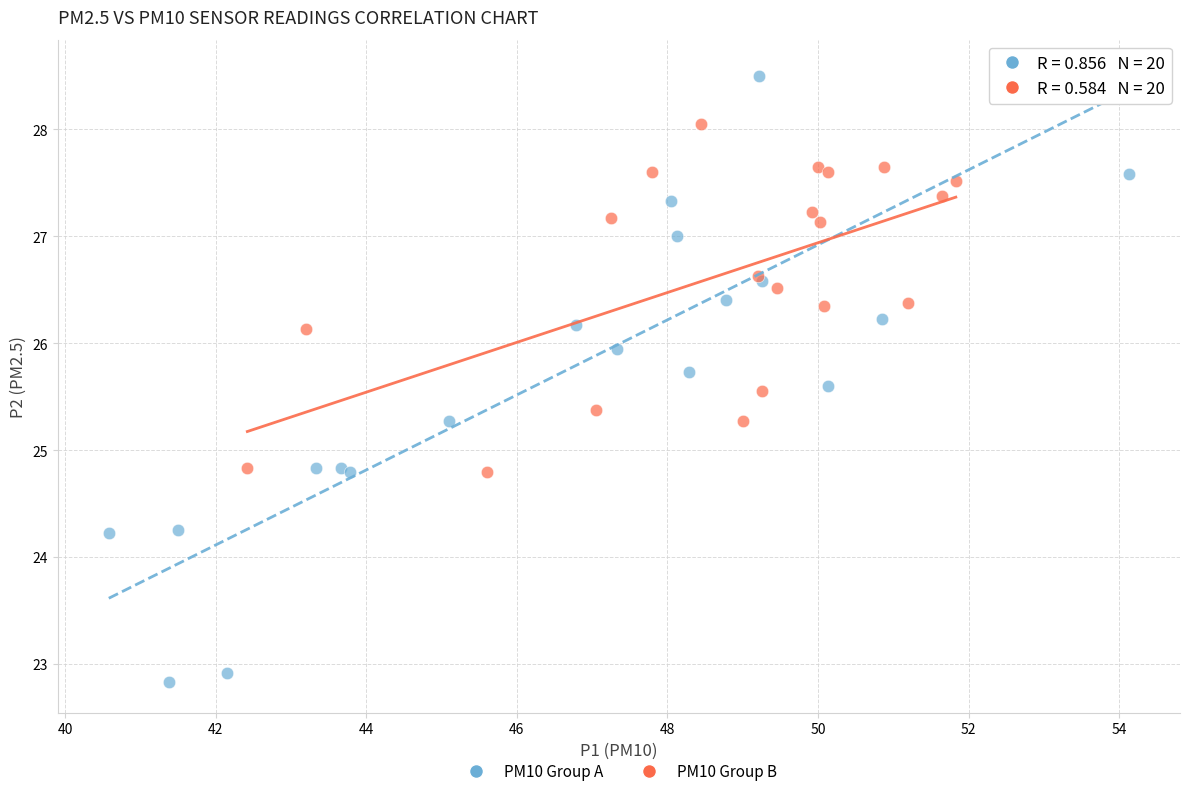

Which series has the largest Y range (max minus min)?

PM10 Group A